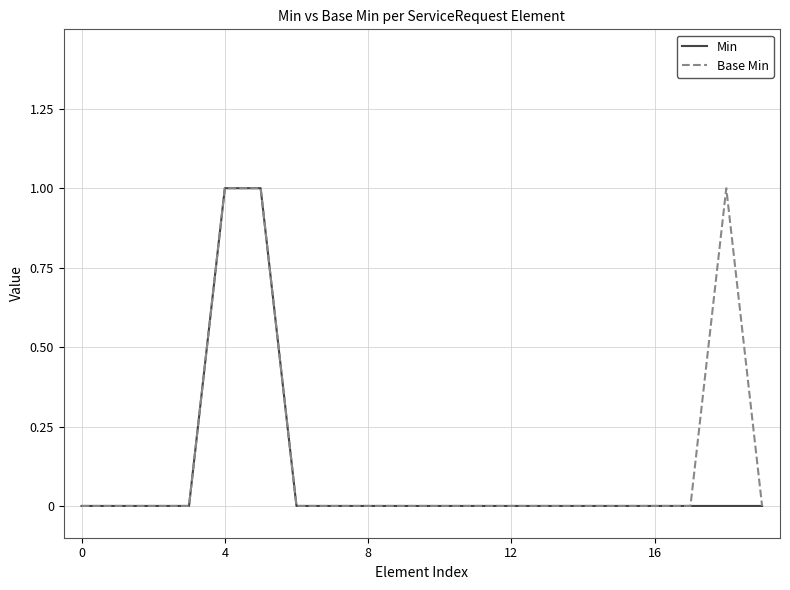

What is the sum of all Base Min values?

3